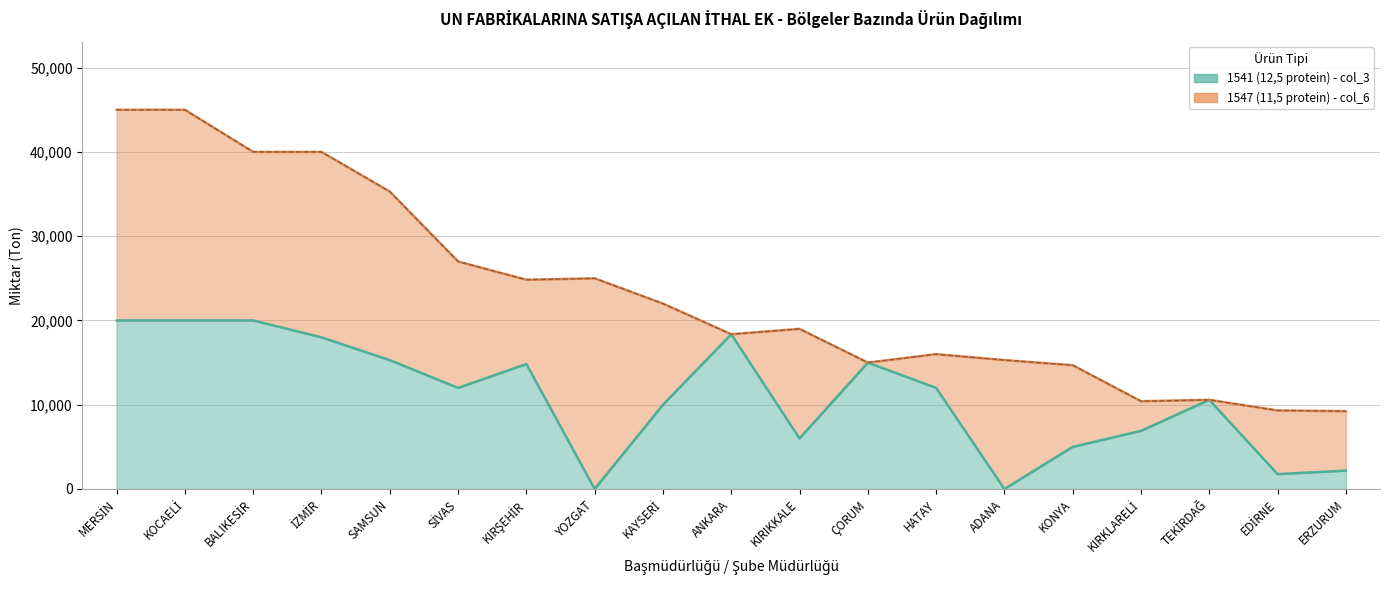

Rank the categories by value from lowest to highest.

YOZGAT, ADANA, EDİRNE, ERZURUM, KONYA, KIRIKKALE, KIRKLARELİ, KAYSERİ, TEKİRDAĞ, SİVAS, HATAY, KIRŞEHİR, ÇORUM, SAMSUN, İZMİR, ANKARA, MERSİN, KOCAELİ, BALIKESİR